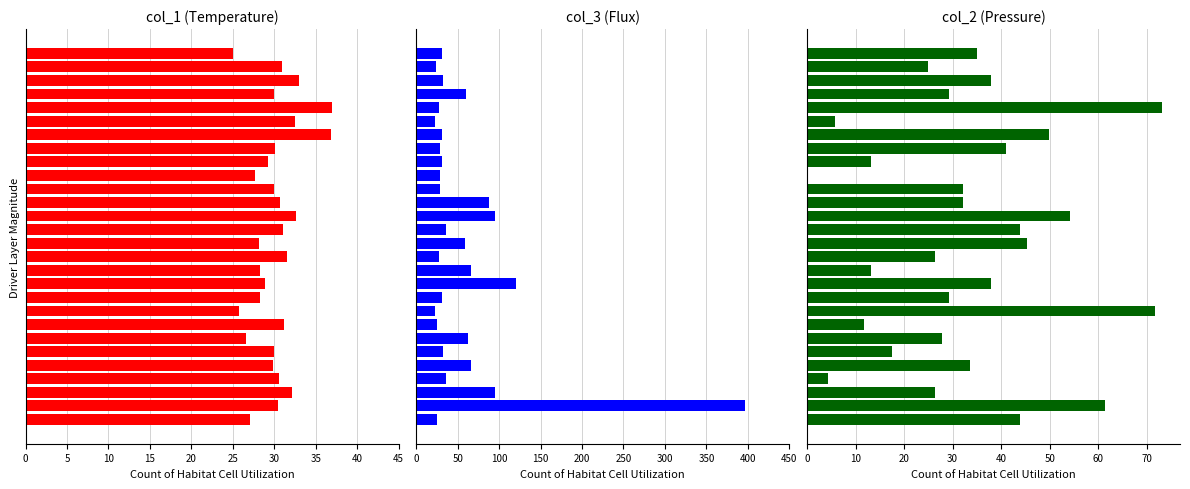

What is the sum of the col_3 values at 13 and 10?

153.9